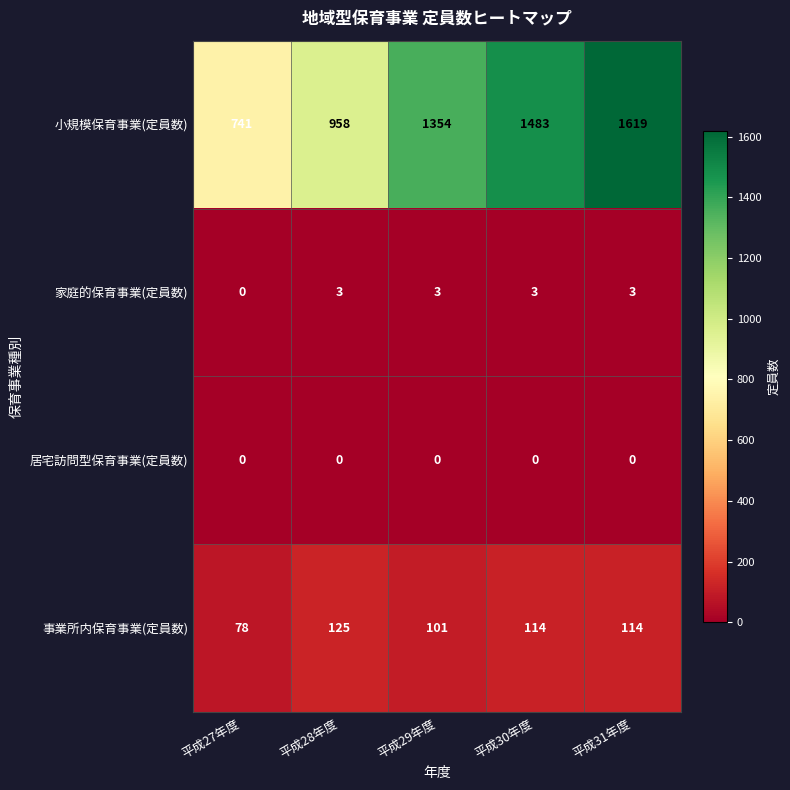

How many categories are shown in the chart?

5